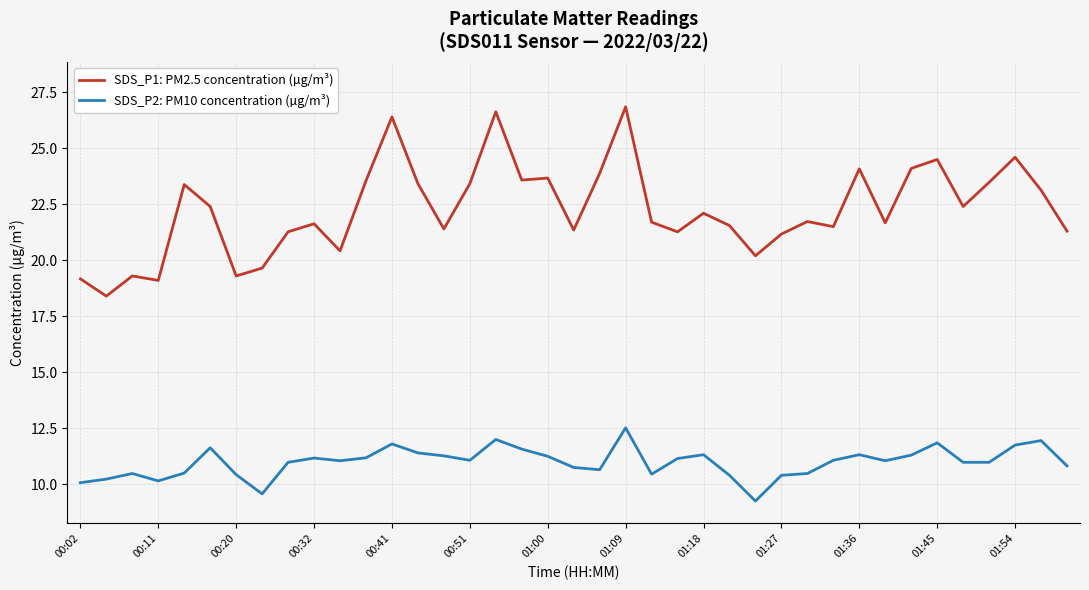

Which series has the largest range (max minus min)?

SDS_P1: PM2.5 concentration (µg/m³)